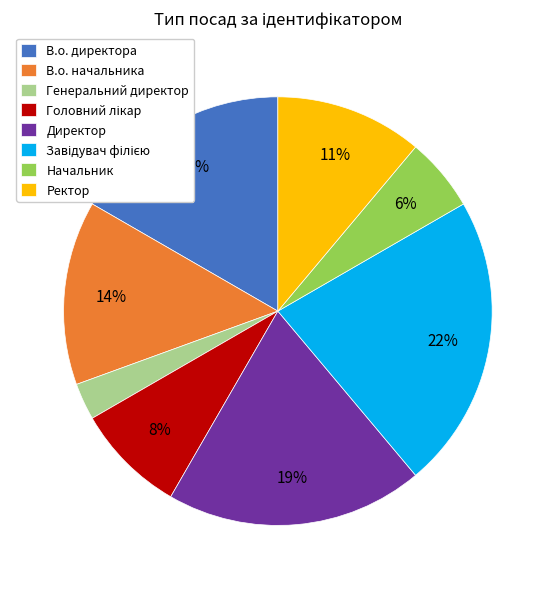

Count the number of slices in the pie.

8